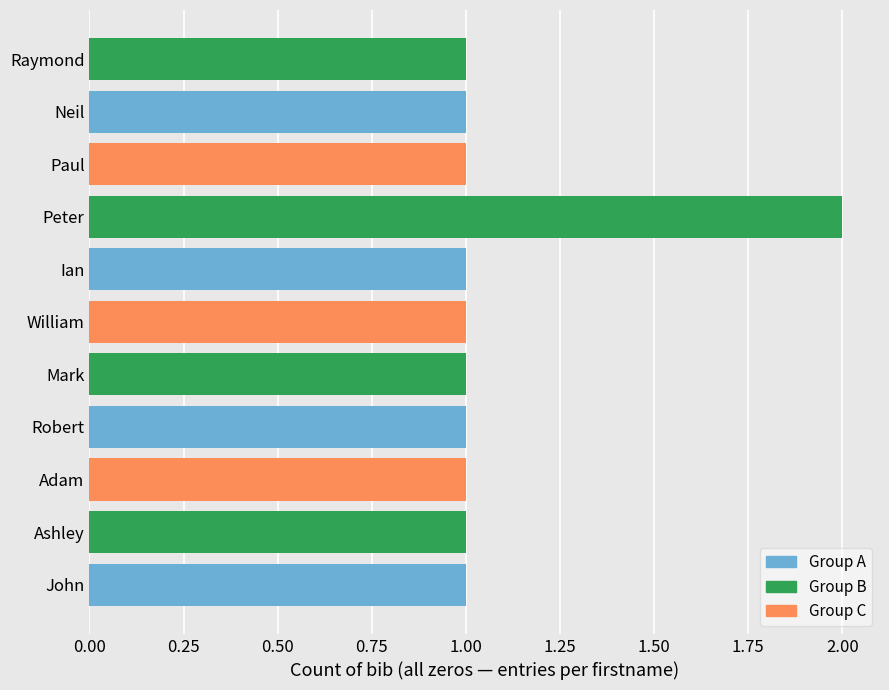

What is the sum of all values?

12